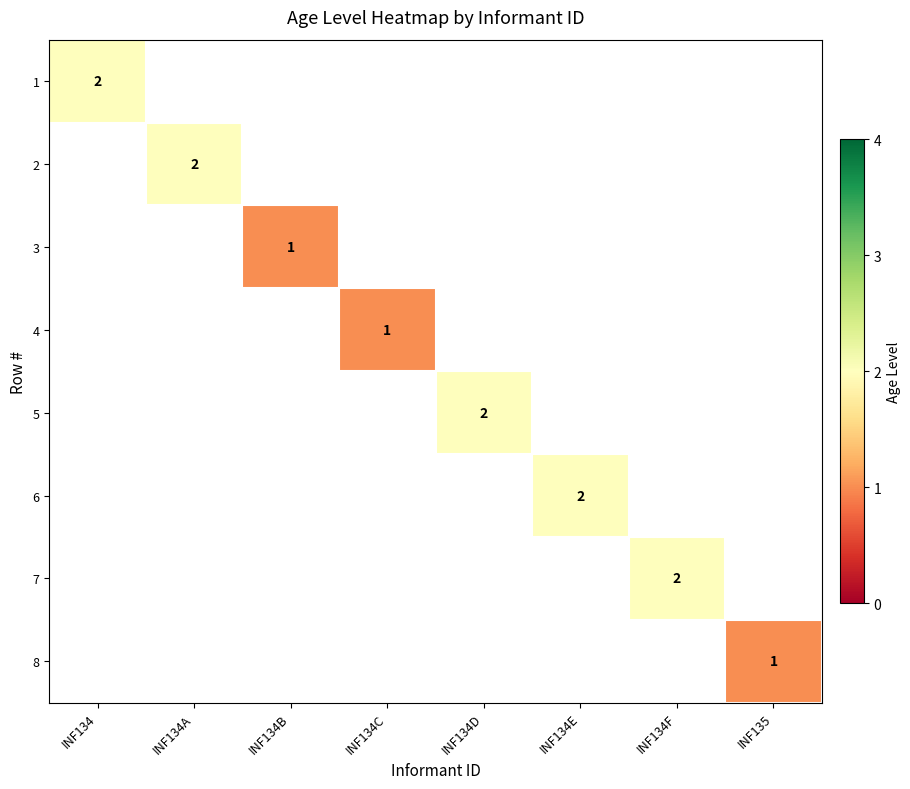

True or false: 1 has a value of 2 at INF134.

True